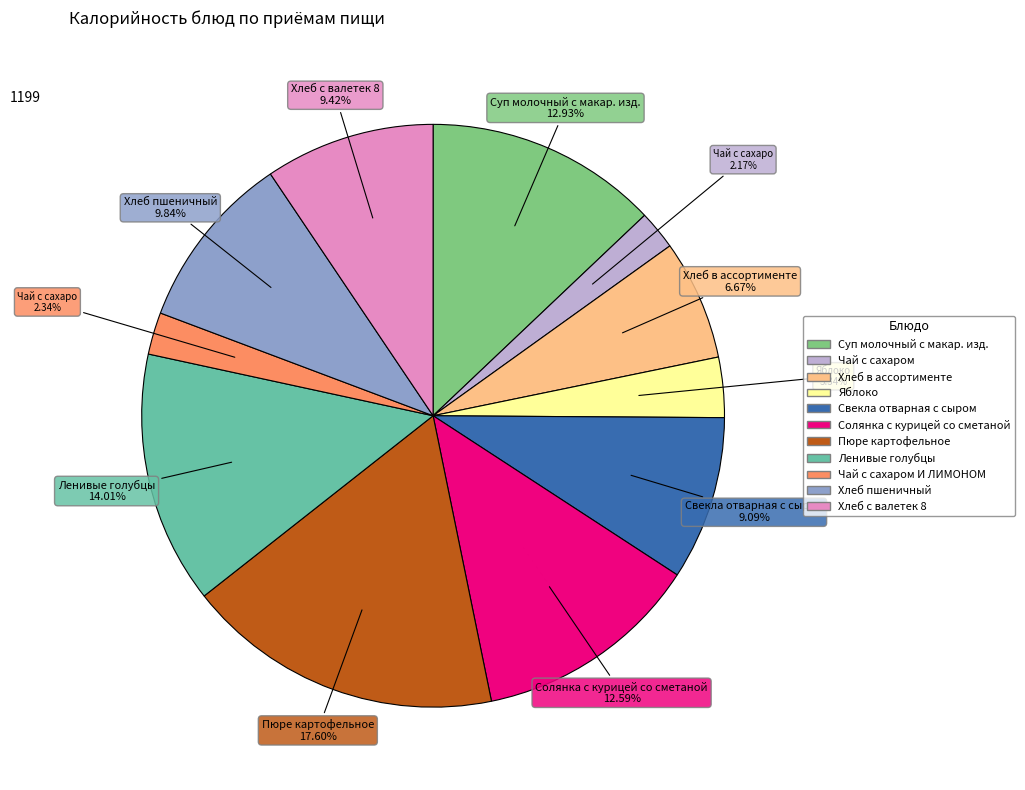

Is there a majority slice in this chart?

No